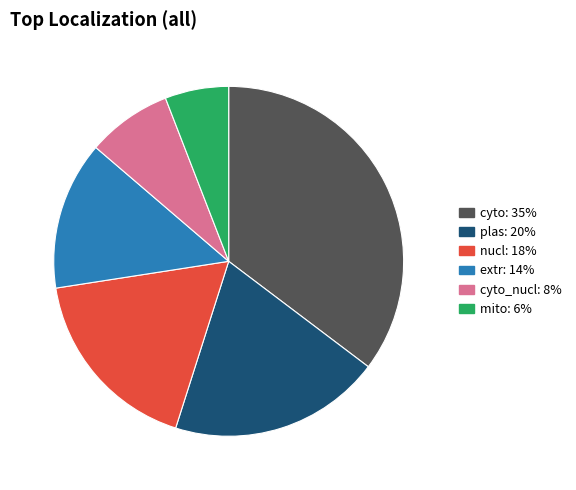

Is there a majority slice in this chart?

No